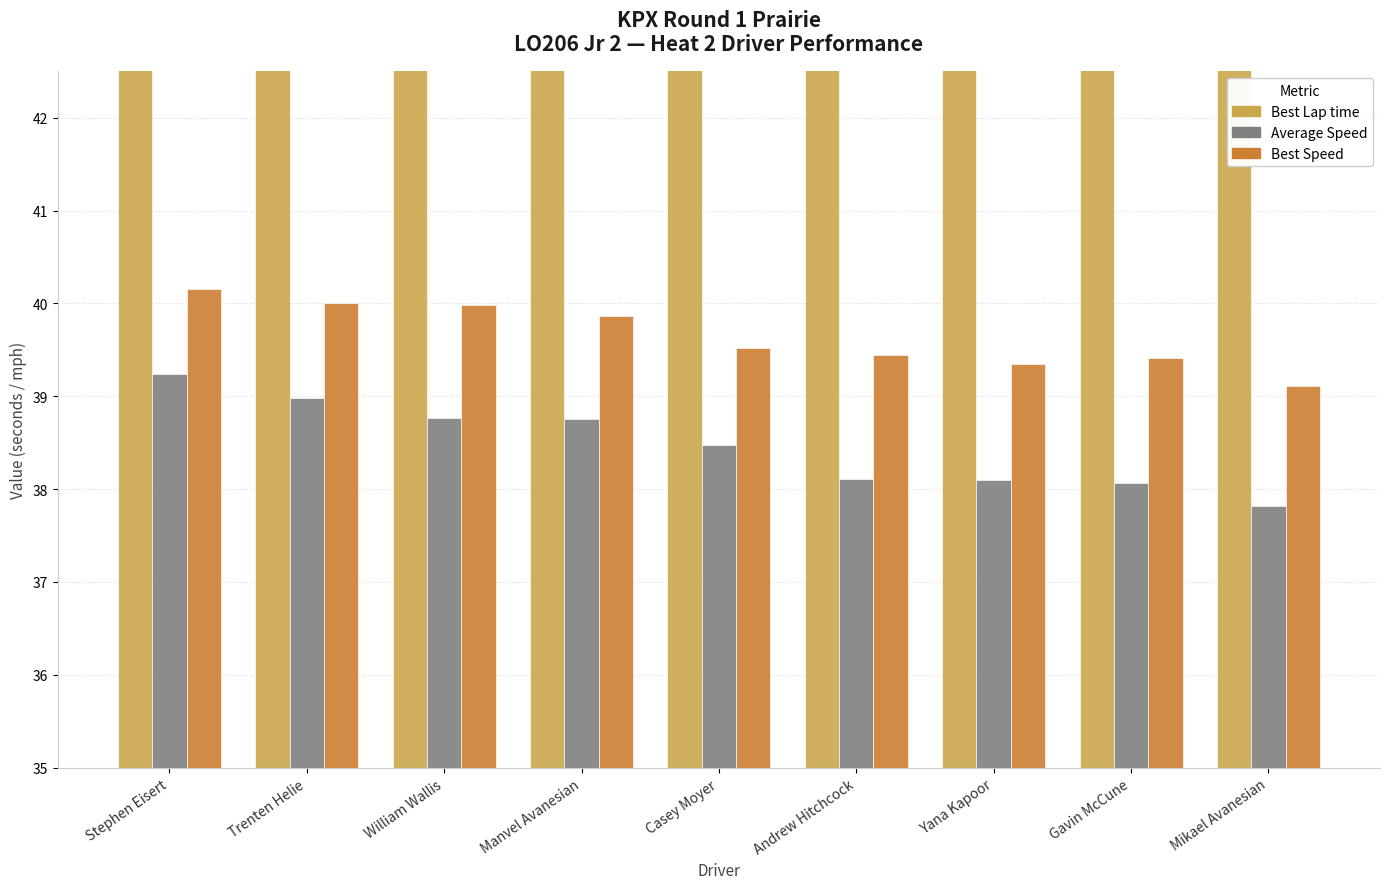

True or false: Best Lap time has a value of 50.1 at Casey Moyer.

True